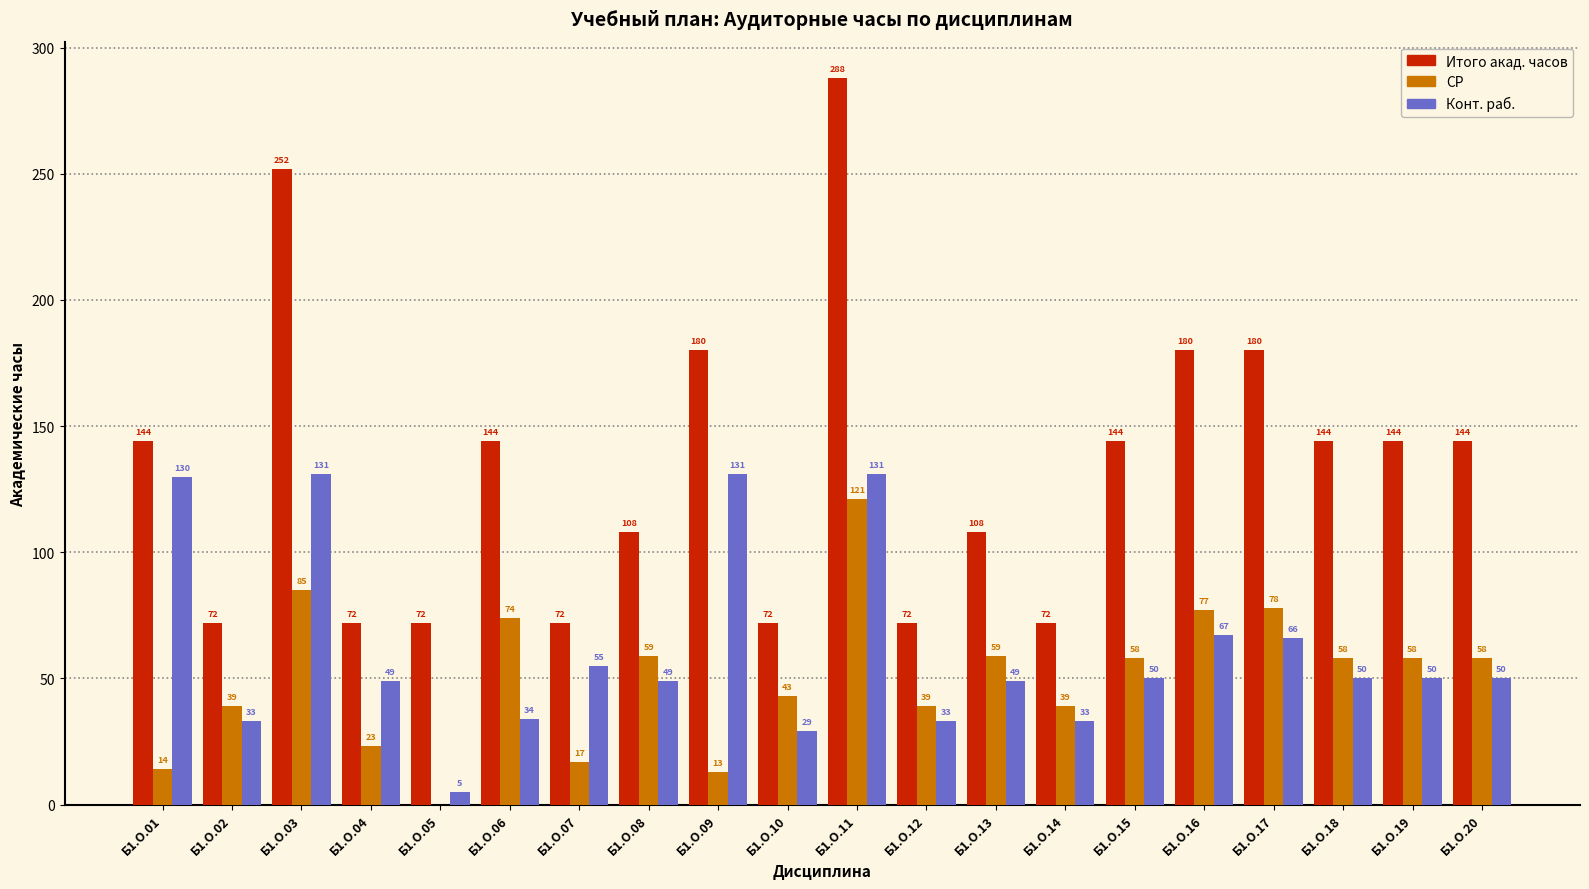

The Конт. раб. series shows 76 at Б1.О.18. True or false?

False